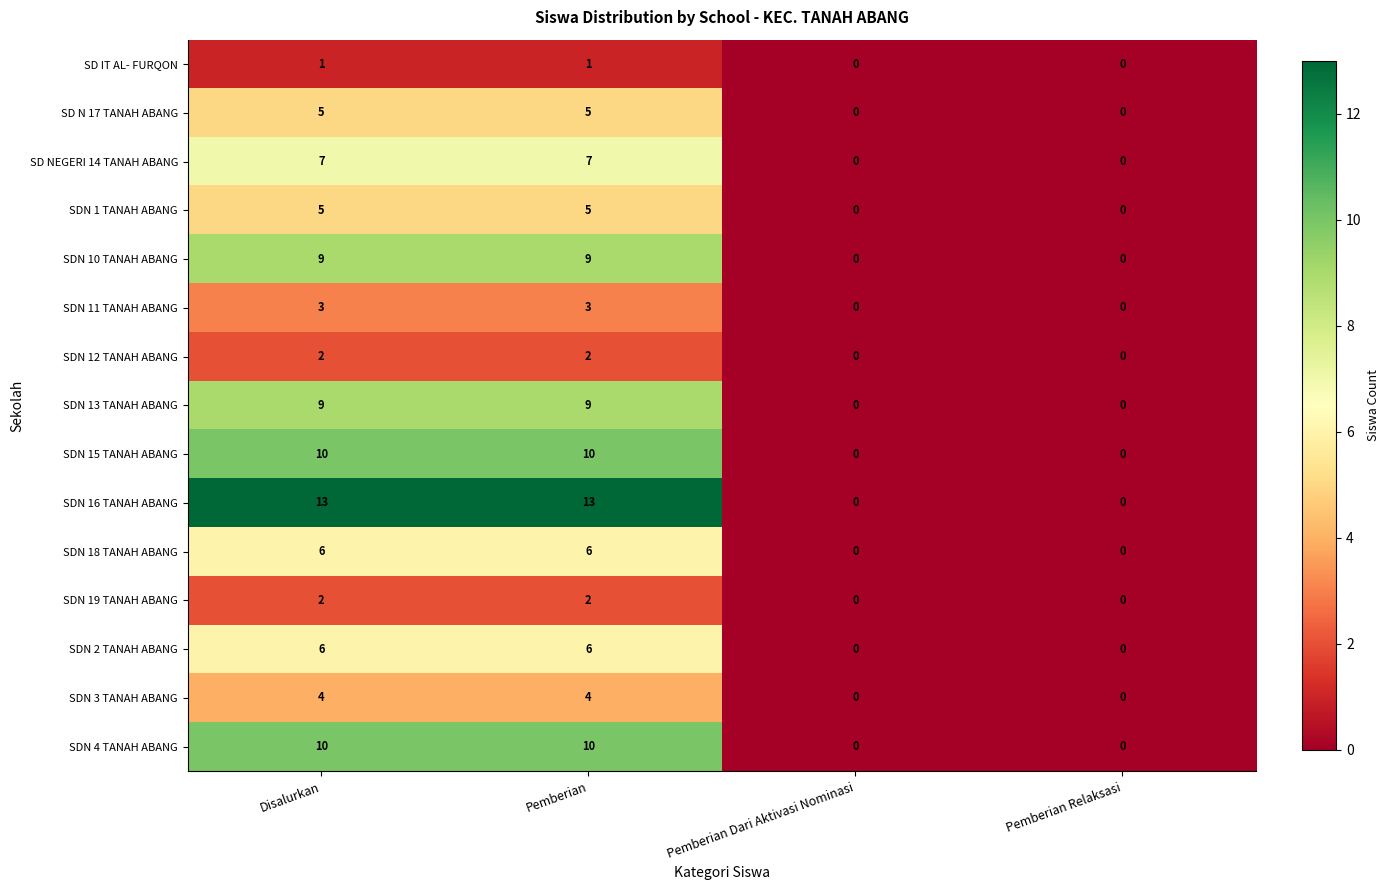

The value of SDN 13 TANAH ABANG at Disalurkan is 9. True or false?

True